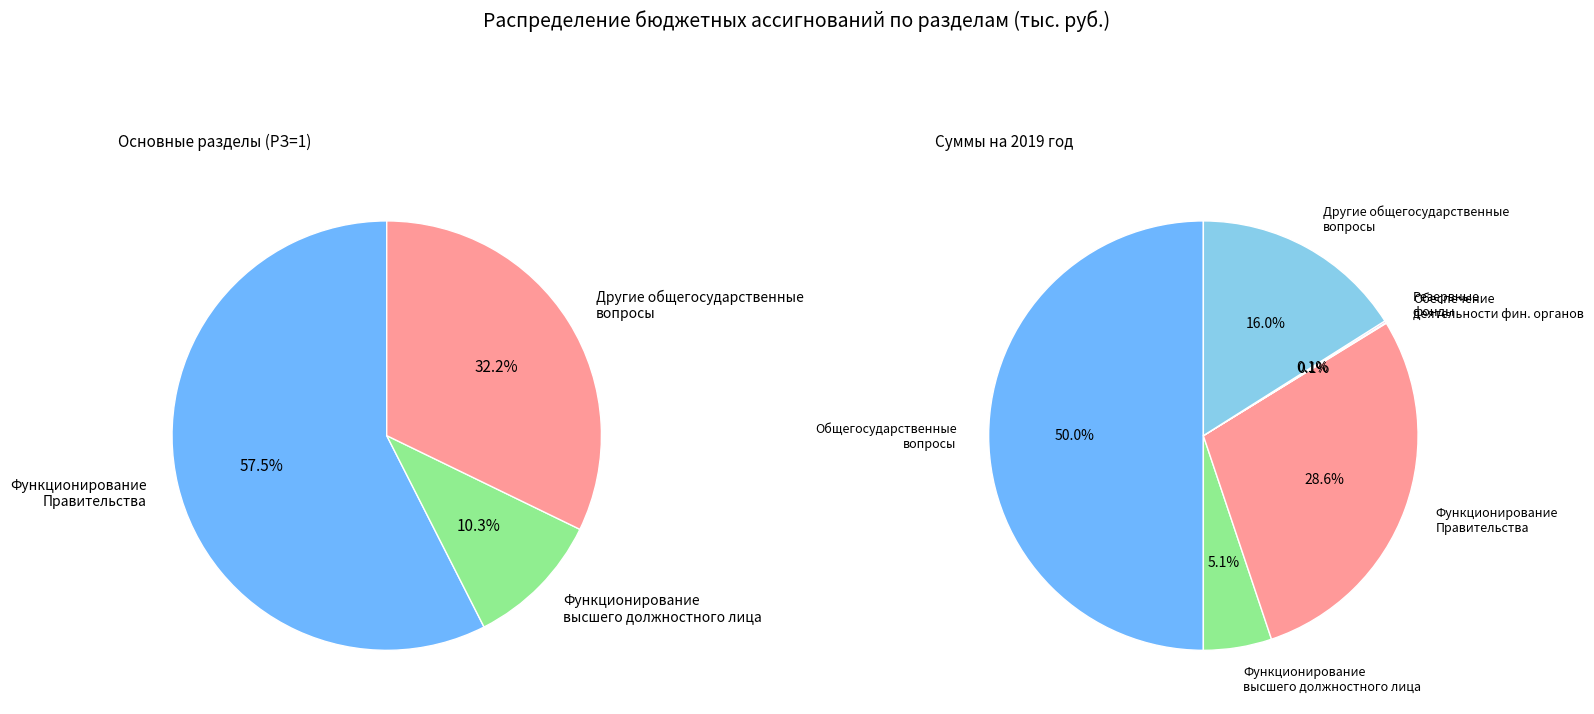

Rank the categories by value from highest to lowest.

Общегосударственные вопросы, Функционирование Правительства, Другие общегосударственные вопросы, Функционирование высшего должностного лица, Резервные фонды, Обеспечение деятельности финансовых органов